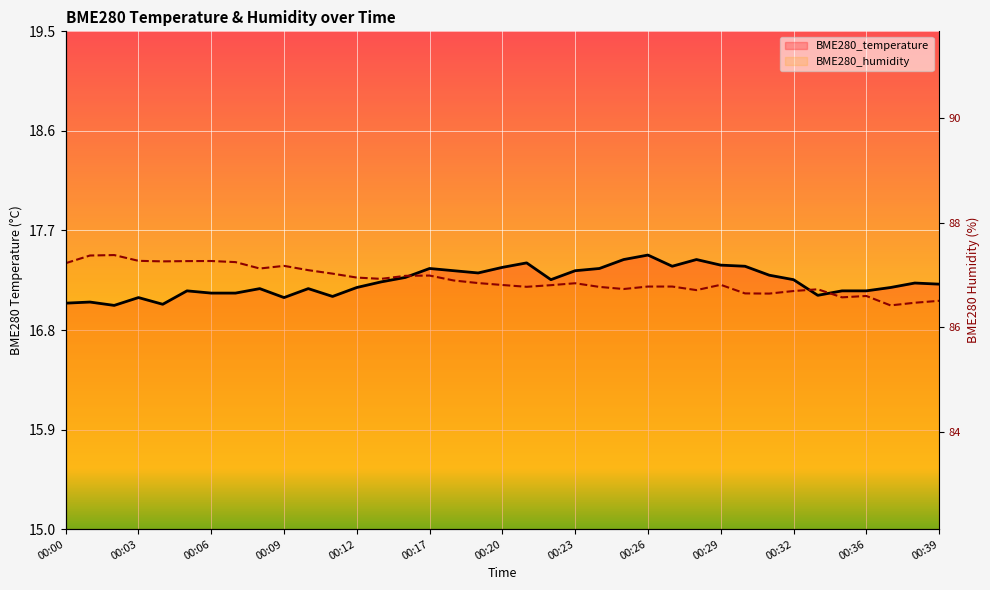

Where is BME280_humidity nearest to the value 17?

00:37